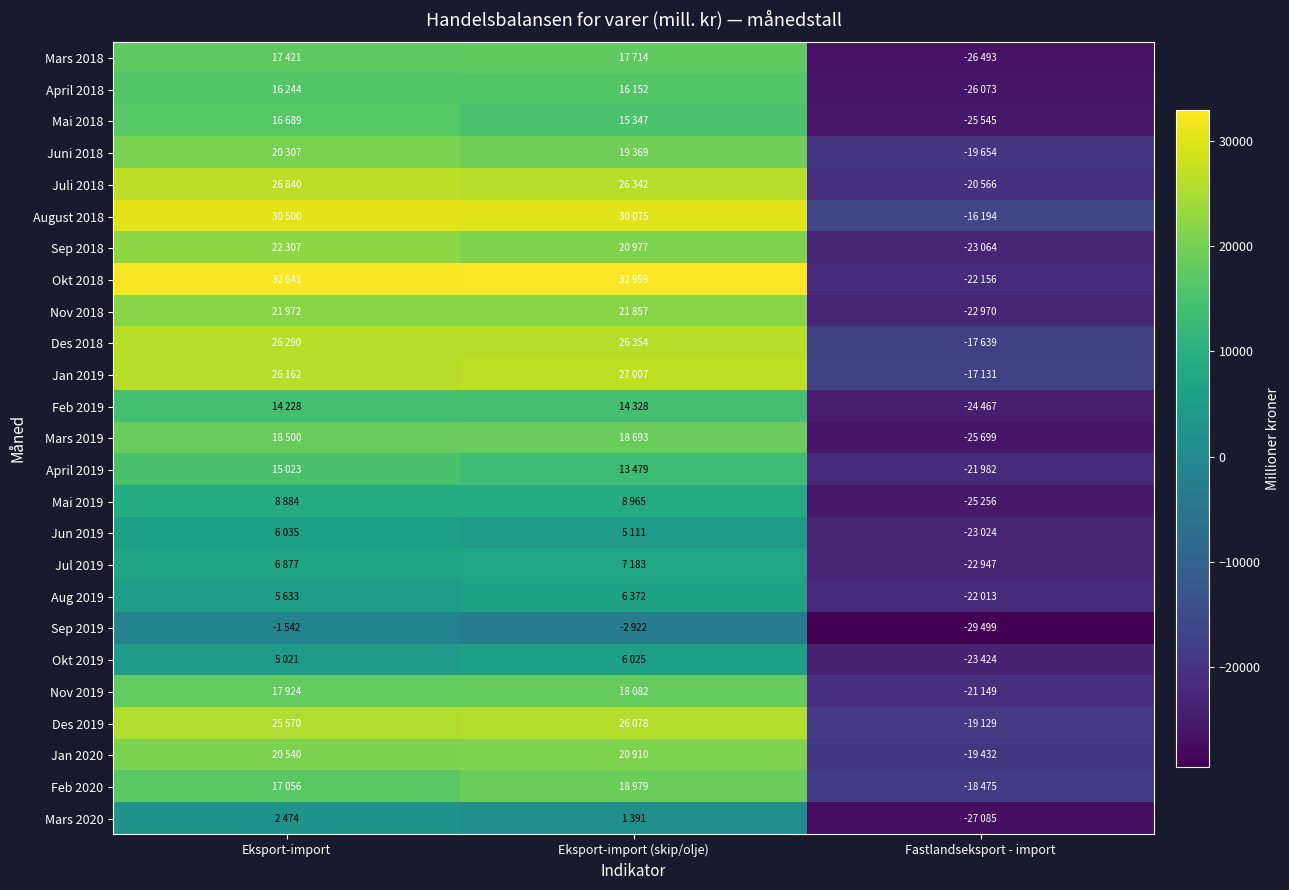

How many categories are shown in the chart?

3